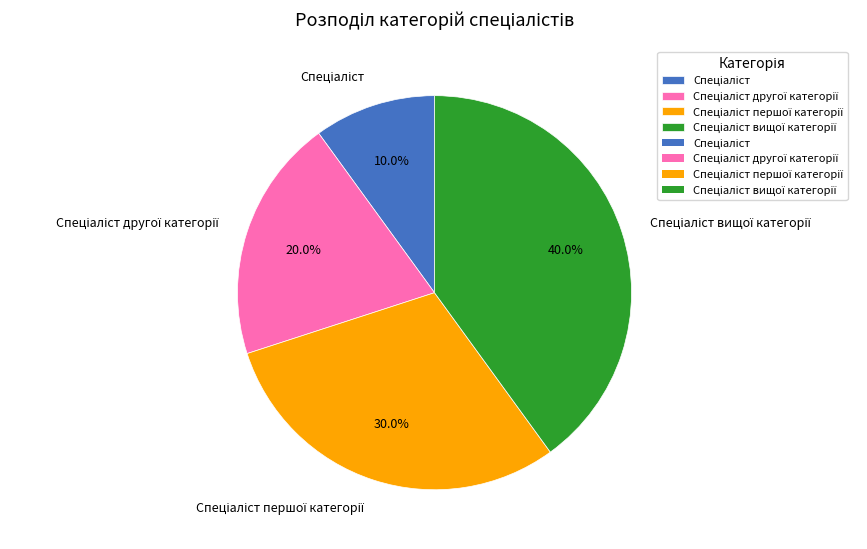

Is there any slice that represents more than half of the pie?

No